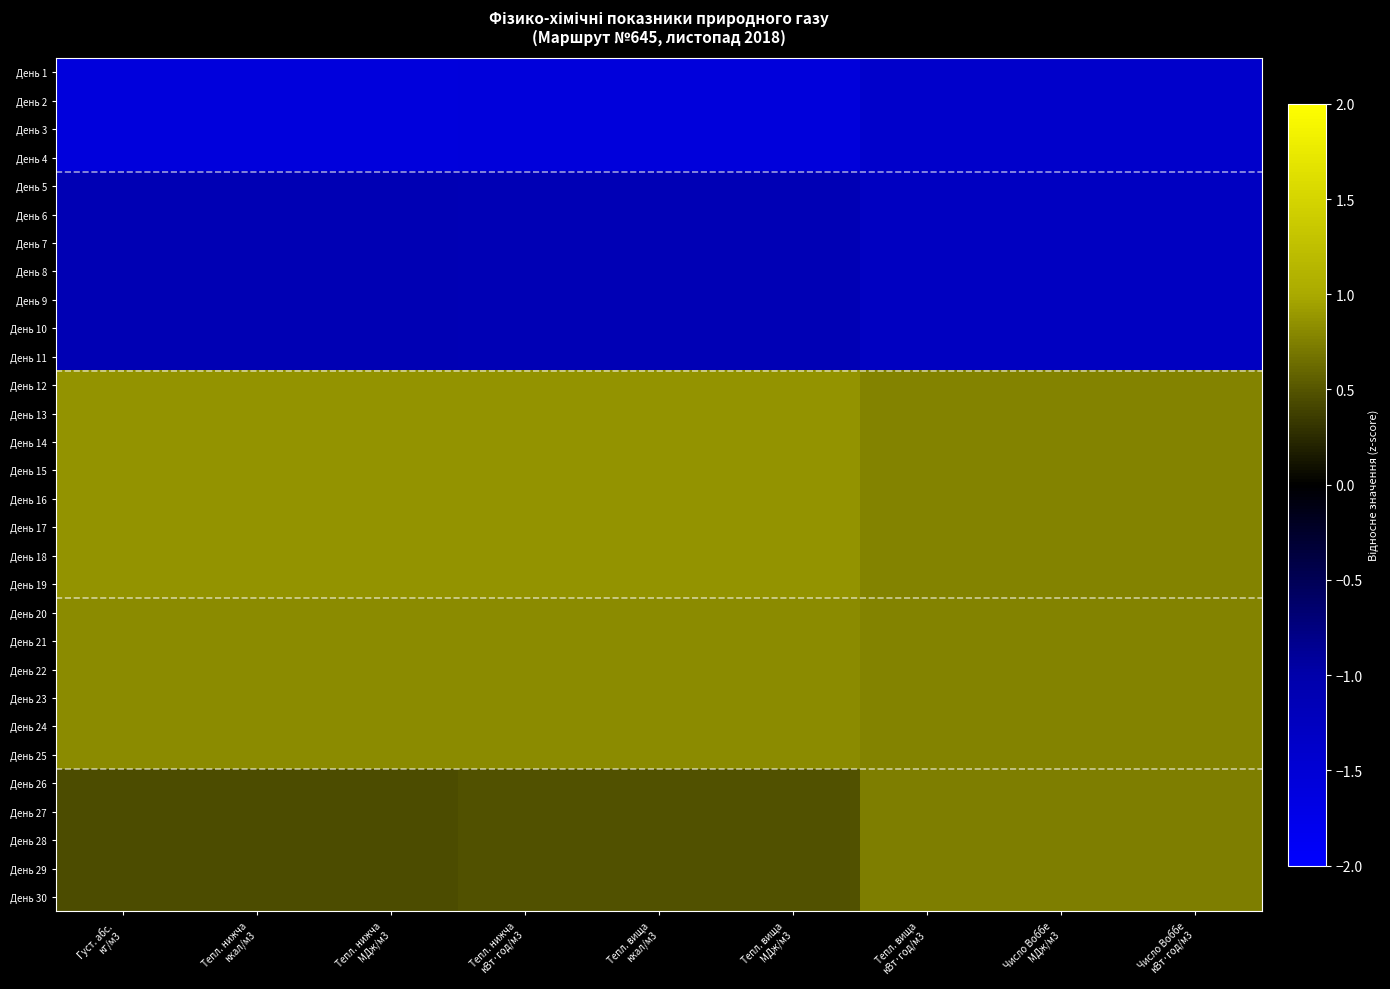

At which category is the sum across all series the highest?

Тепл. вища
кВт·год/м3